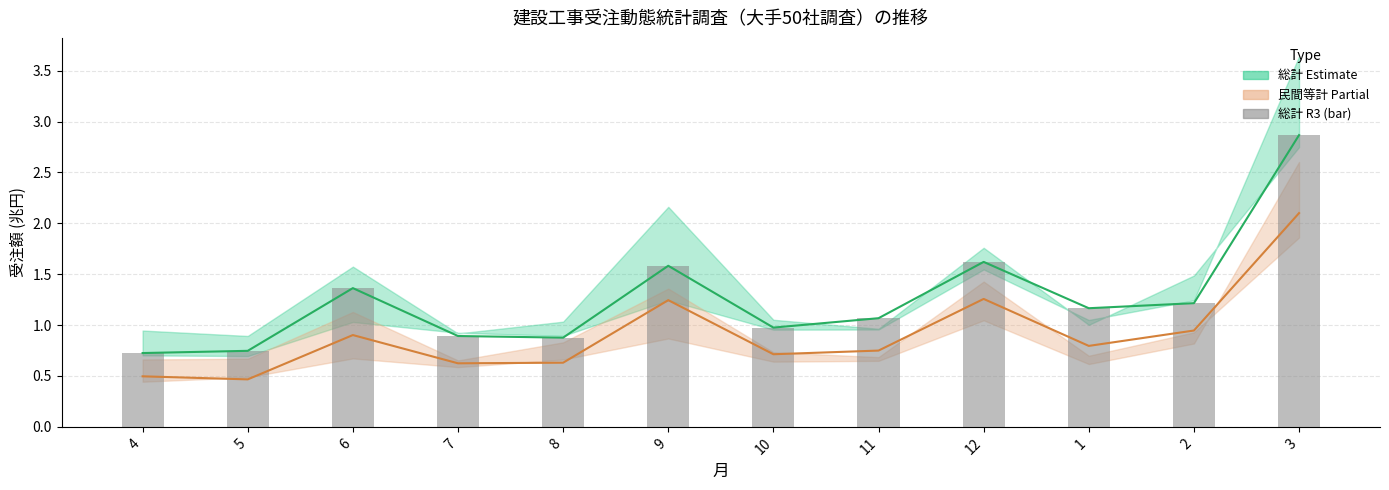

What is the spread (max minus min) of values at 3?

0.8